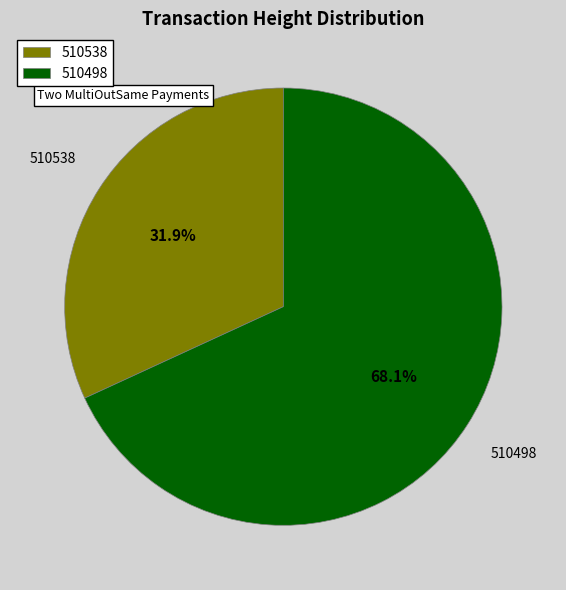

Which slice is the smallest?

510538